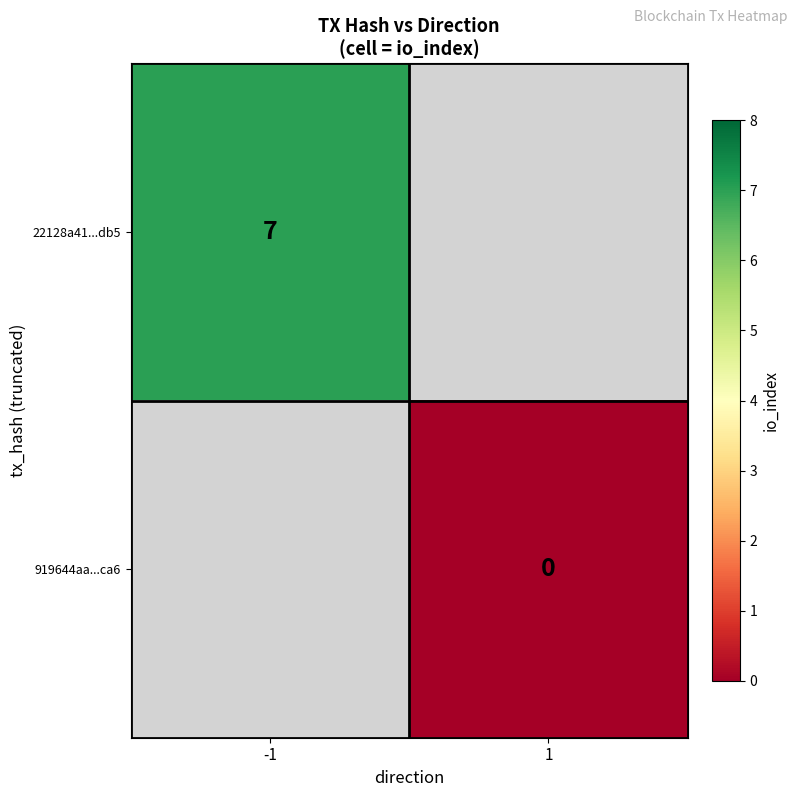

Which has a higher value, 1 or -1?

-1